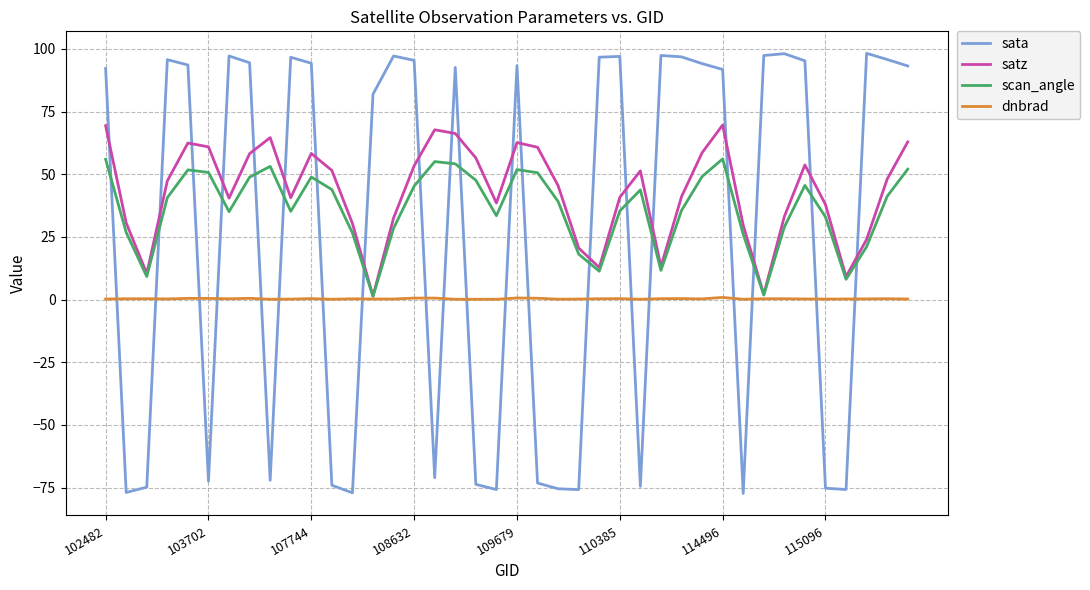

How many times do sata and dnbrad cross each other?

20